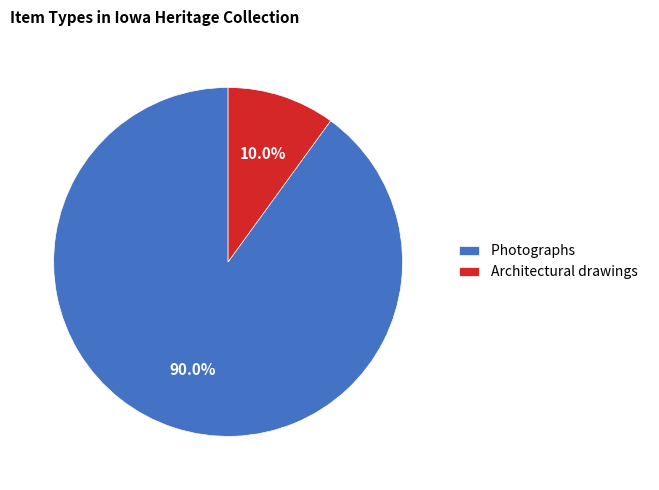

Which category accounts for the majority?

Photographs